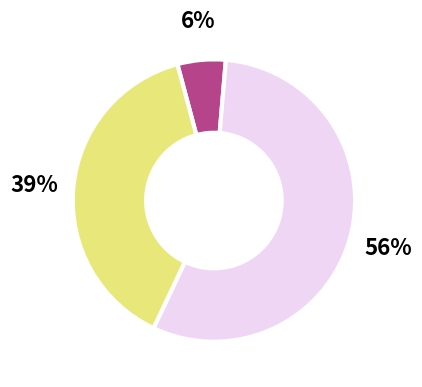

Is there any slice that represents more than half of the pie?

Yes